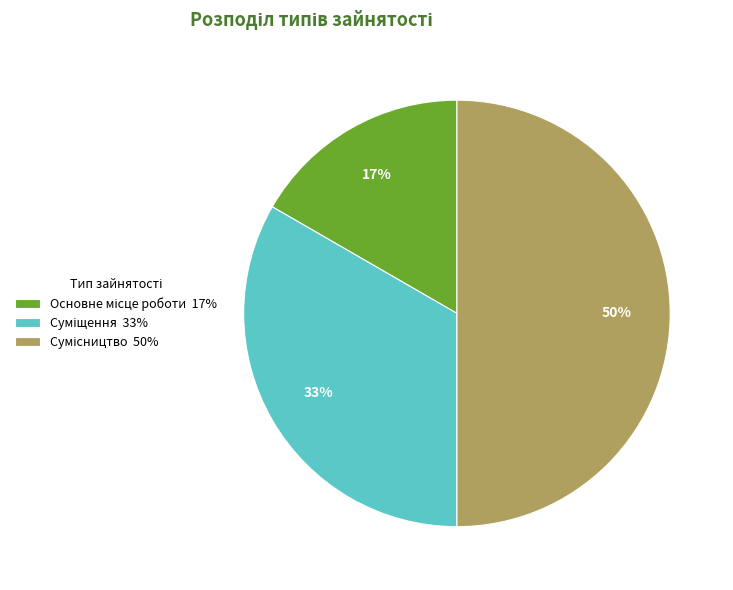

Count the number of slices in the pie.

3